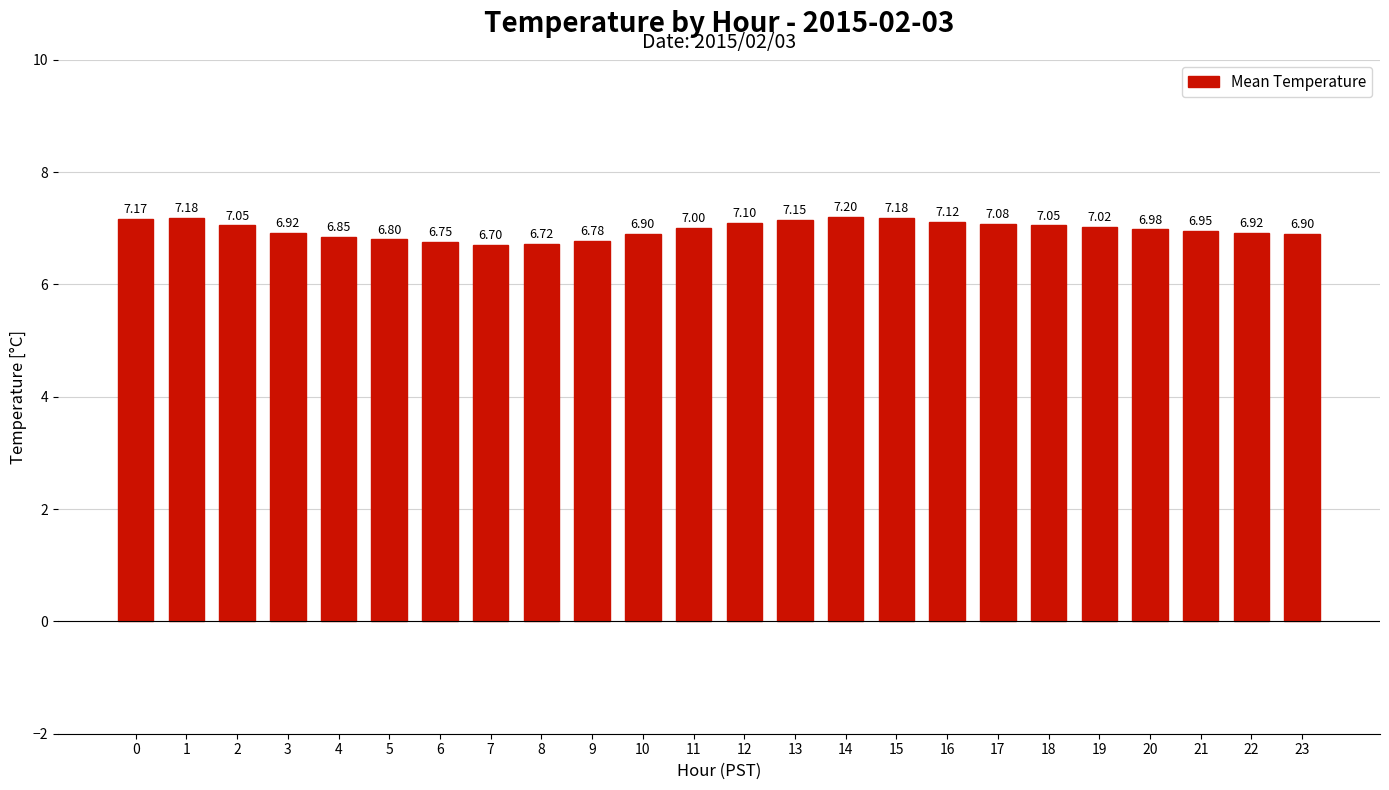

How many distinct data groups are displayed?

1